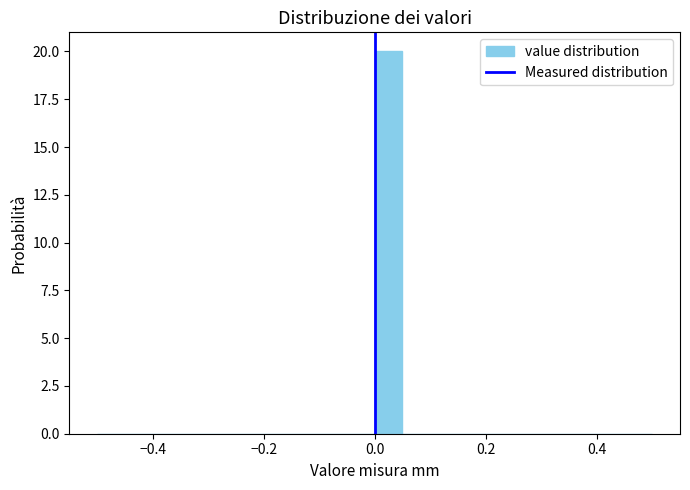

Read against the x-axis, roughly where is the centre of the tallest bar?

0.02